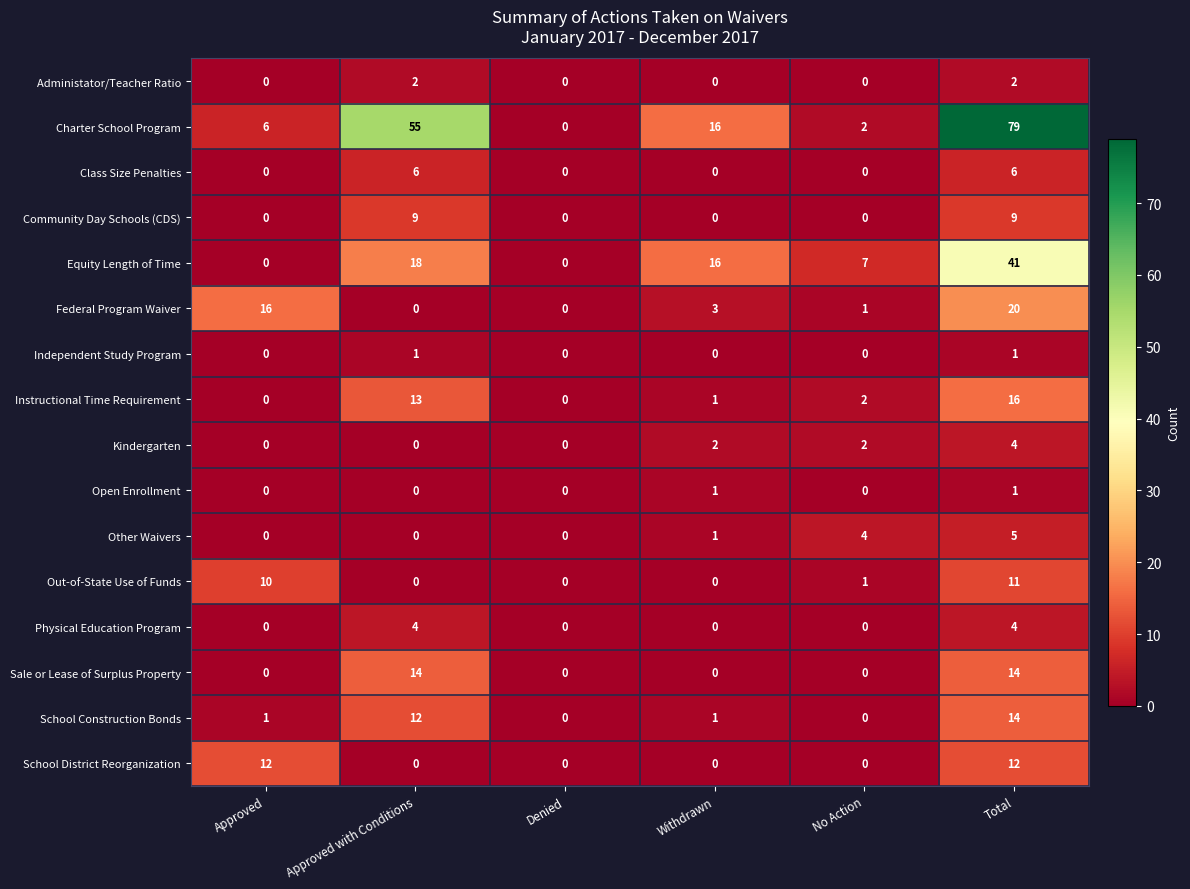

True or false: Physical Education Program has a value of 6 at Total.

False